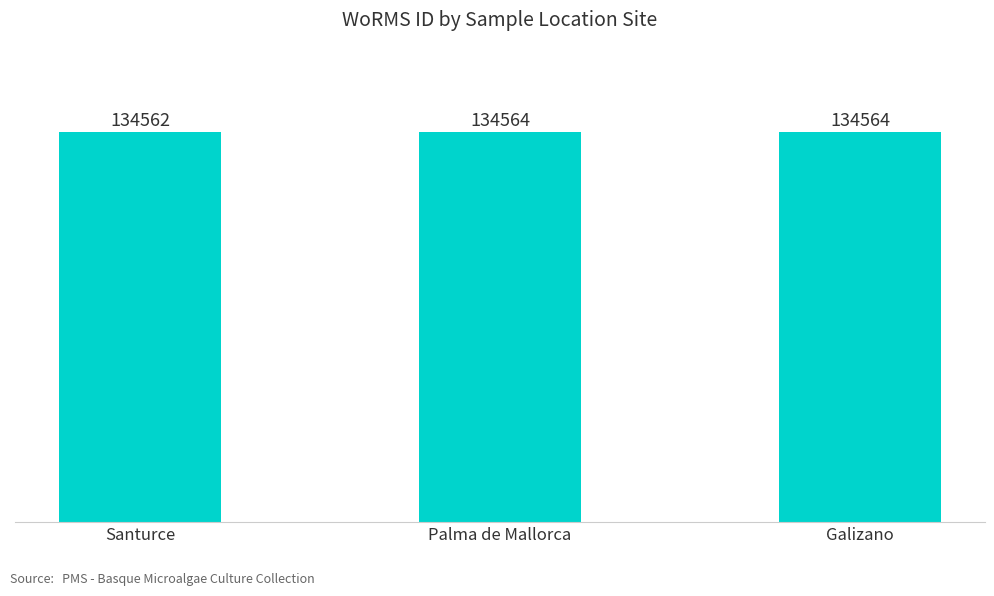

The value at Galizano is 209851. True or false?

False